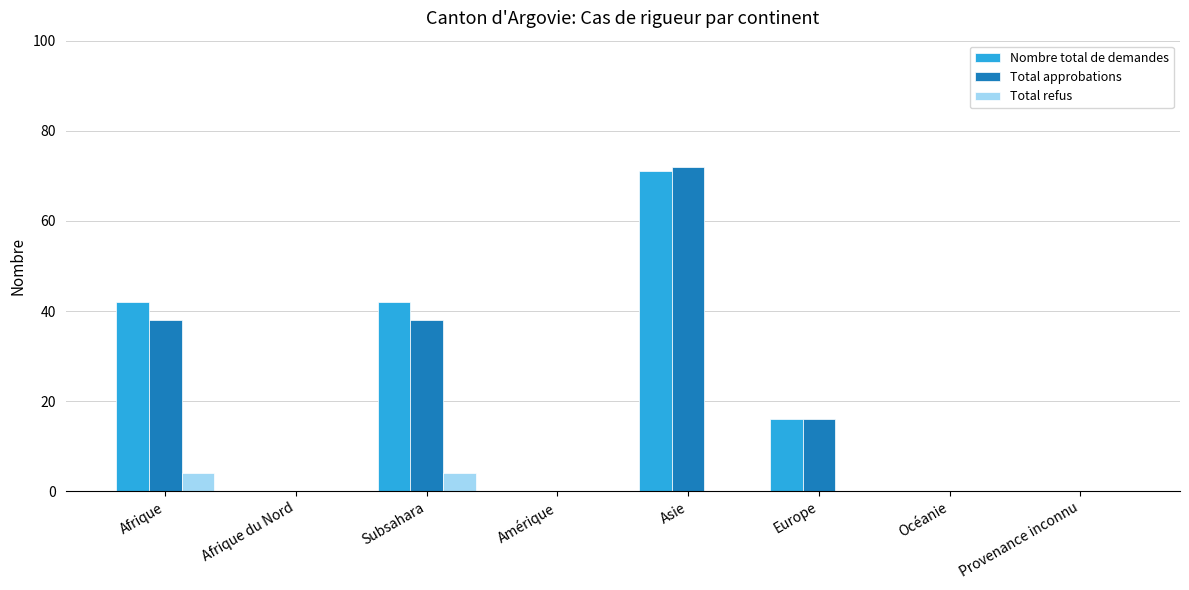

At which category is the sum across all series the highest?

Asie